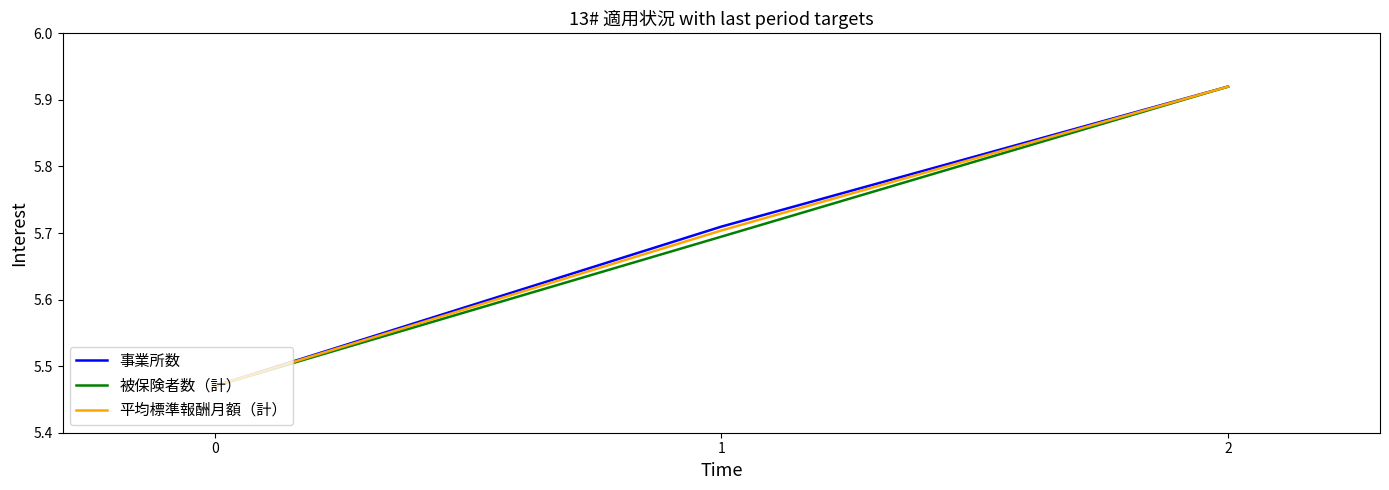

Which series changed the most between 1 and 2?

被保険者数（計）